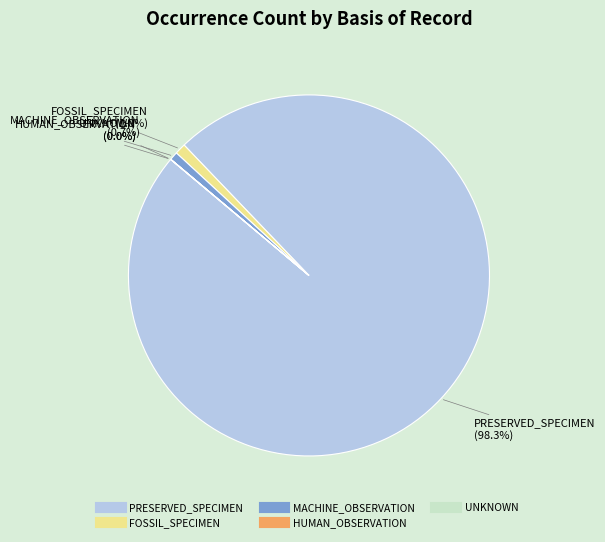

How much of the chart is everything except PRESERVED_SPECIMEN?

1.7%